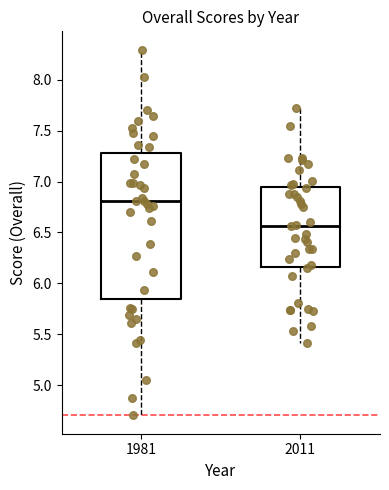

Reading left to right, transcribe this box plot: for each box, give where its median line is, the range the box spans, and where its two whiskers end, as read against the y-axis. The values are not printed on the chart, so give them approximately, as read against the axis.

1981: median 6.80, box 5.85 to 7.30, whiskers 4.70 to 8.30
2011: median 6.55, box 6.15 to 6.95, whiskers 5.40 to 7.70